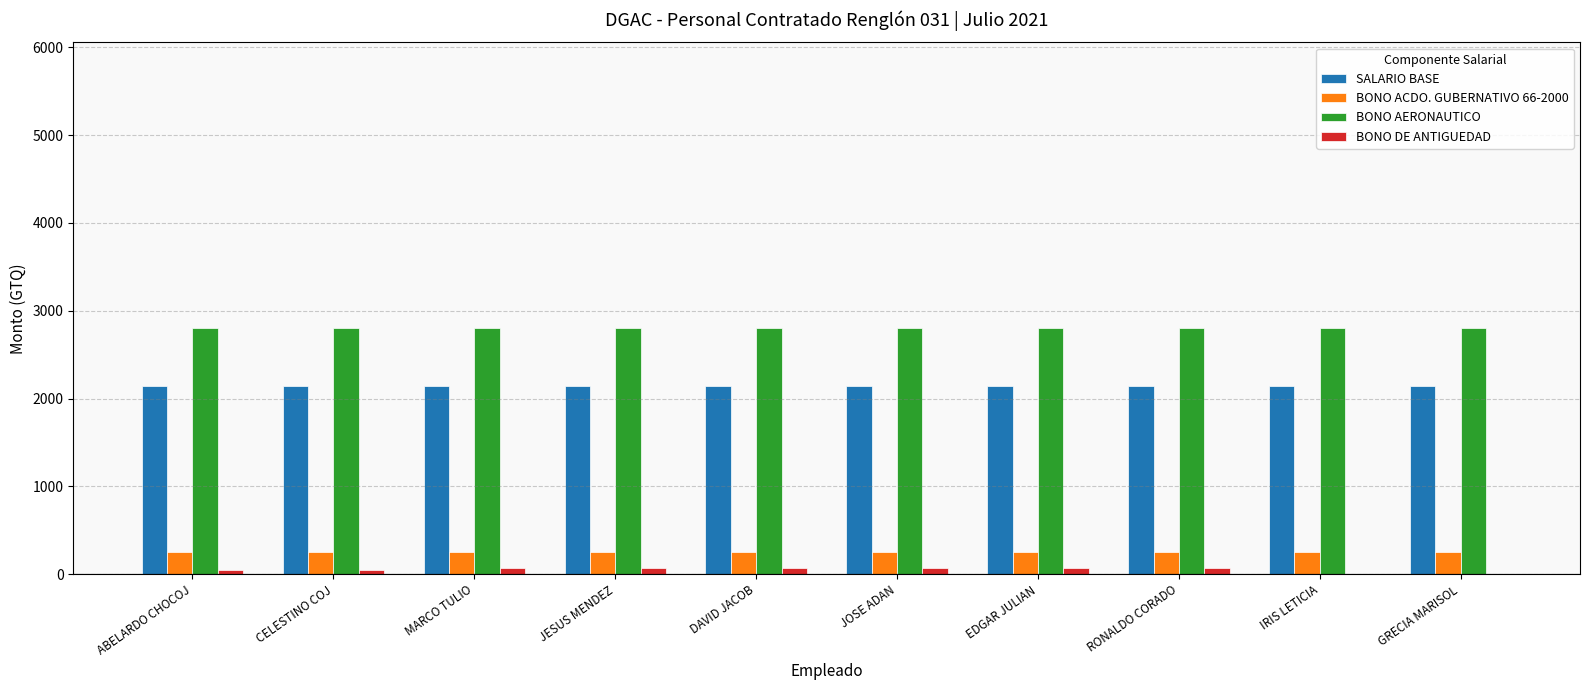

Reading right to left, transcribe all the data shown in this chart.

SALARIO BASE: 2142	2142	2142	2142	2142	2142	2142	2142	2142	2142
BONO ACDO. GUBERNATIVO 66-2000: 250	250	250	250	250	250	250	250	250	250
BONO AERONAUTICO: 2800	2800	2800	2800	2800	2800	2800	2800	2800	2800
BONO DE ANTIGUEDAD: 0	0	75	75	75	75	75	75	50	50